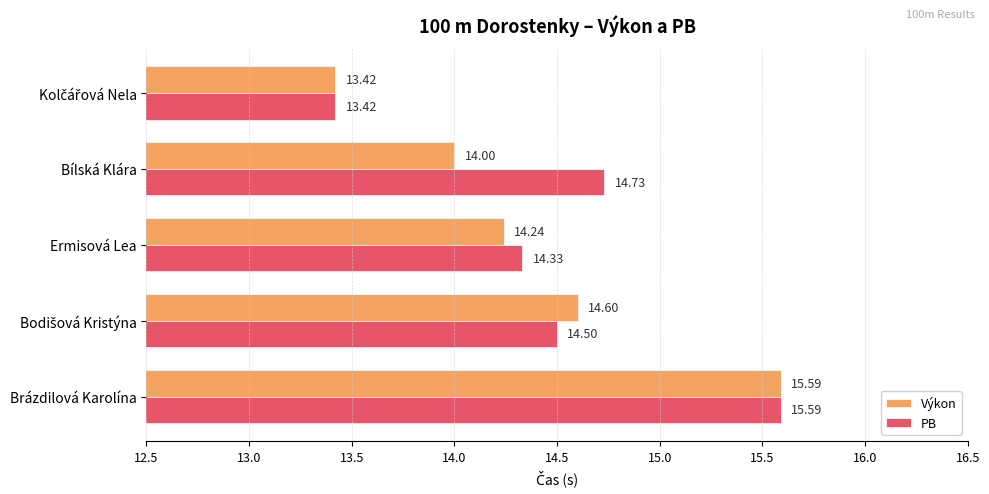

At which label is Výkon closest to 14?

Bílská Klára